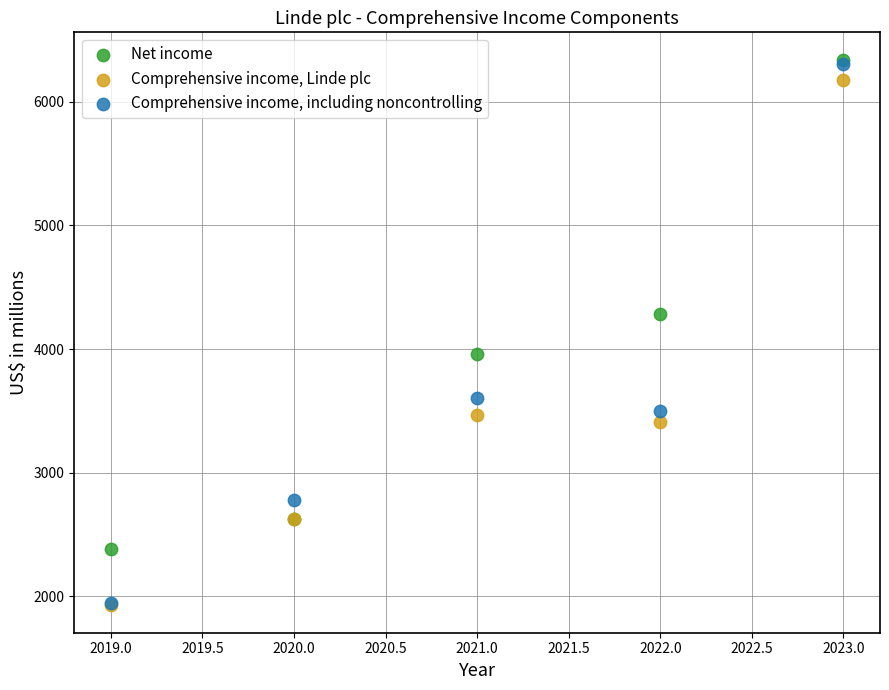

What are all the series names shown in the legend?

Net income, Comprehensive income, Linde plc, Comprehensive income, including noncontrolling